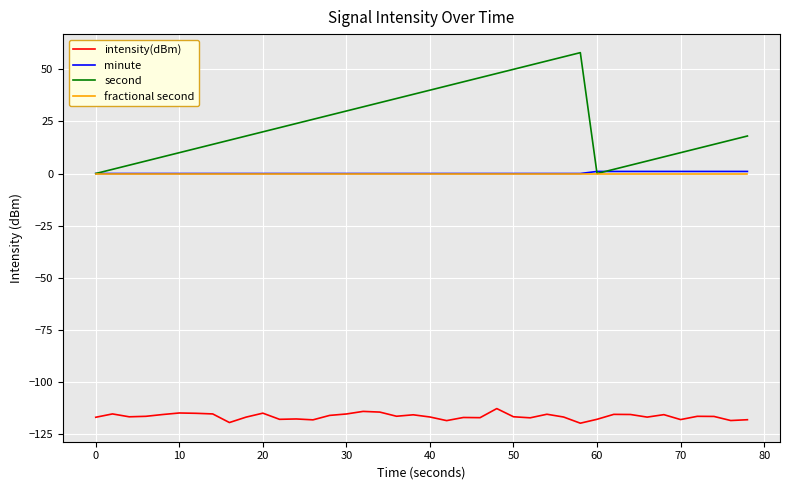

Which series has the widest spread of values?

second